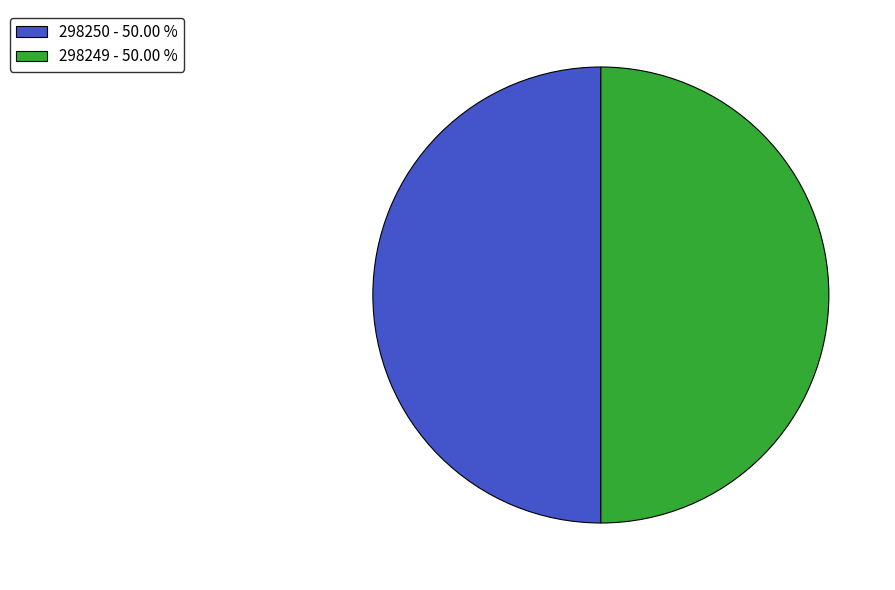

What is the ratio of the value at 298250 - 50.00 % to the value at 298249 - 50.00 %?

1.0